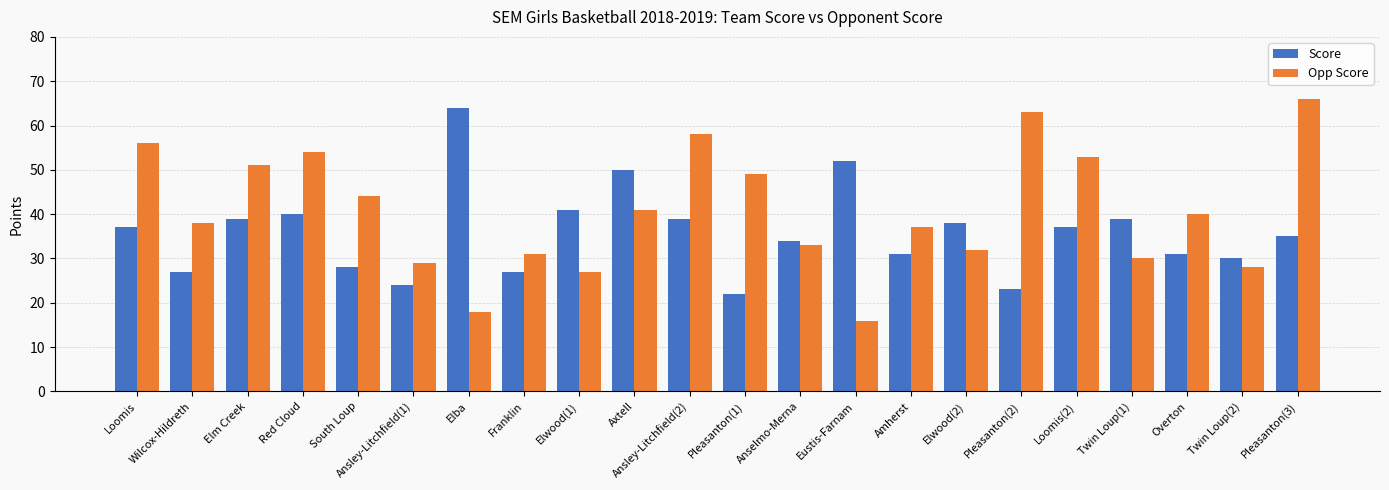

What is the difference between the maximum and minimum values in the Score series?

42